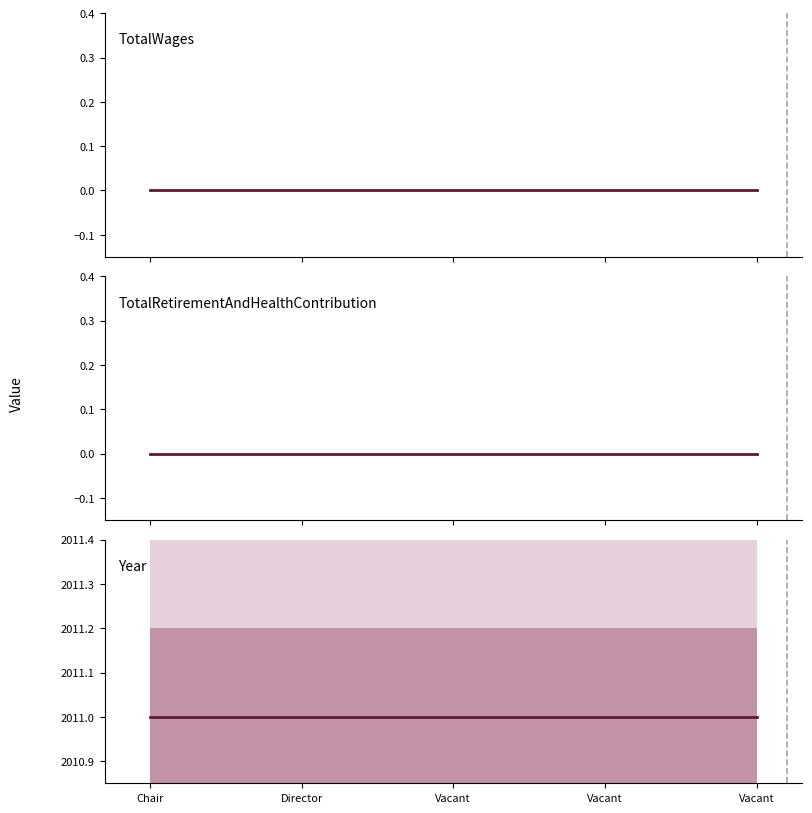

What is the greatest value displayed?

2011